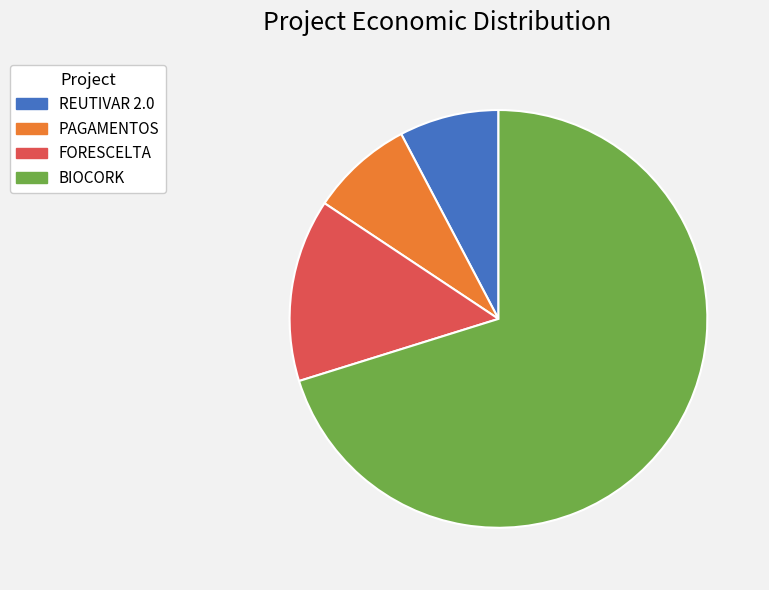

The FORESCELTA slice represents 14% of the pie. True or false?

True